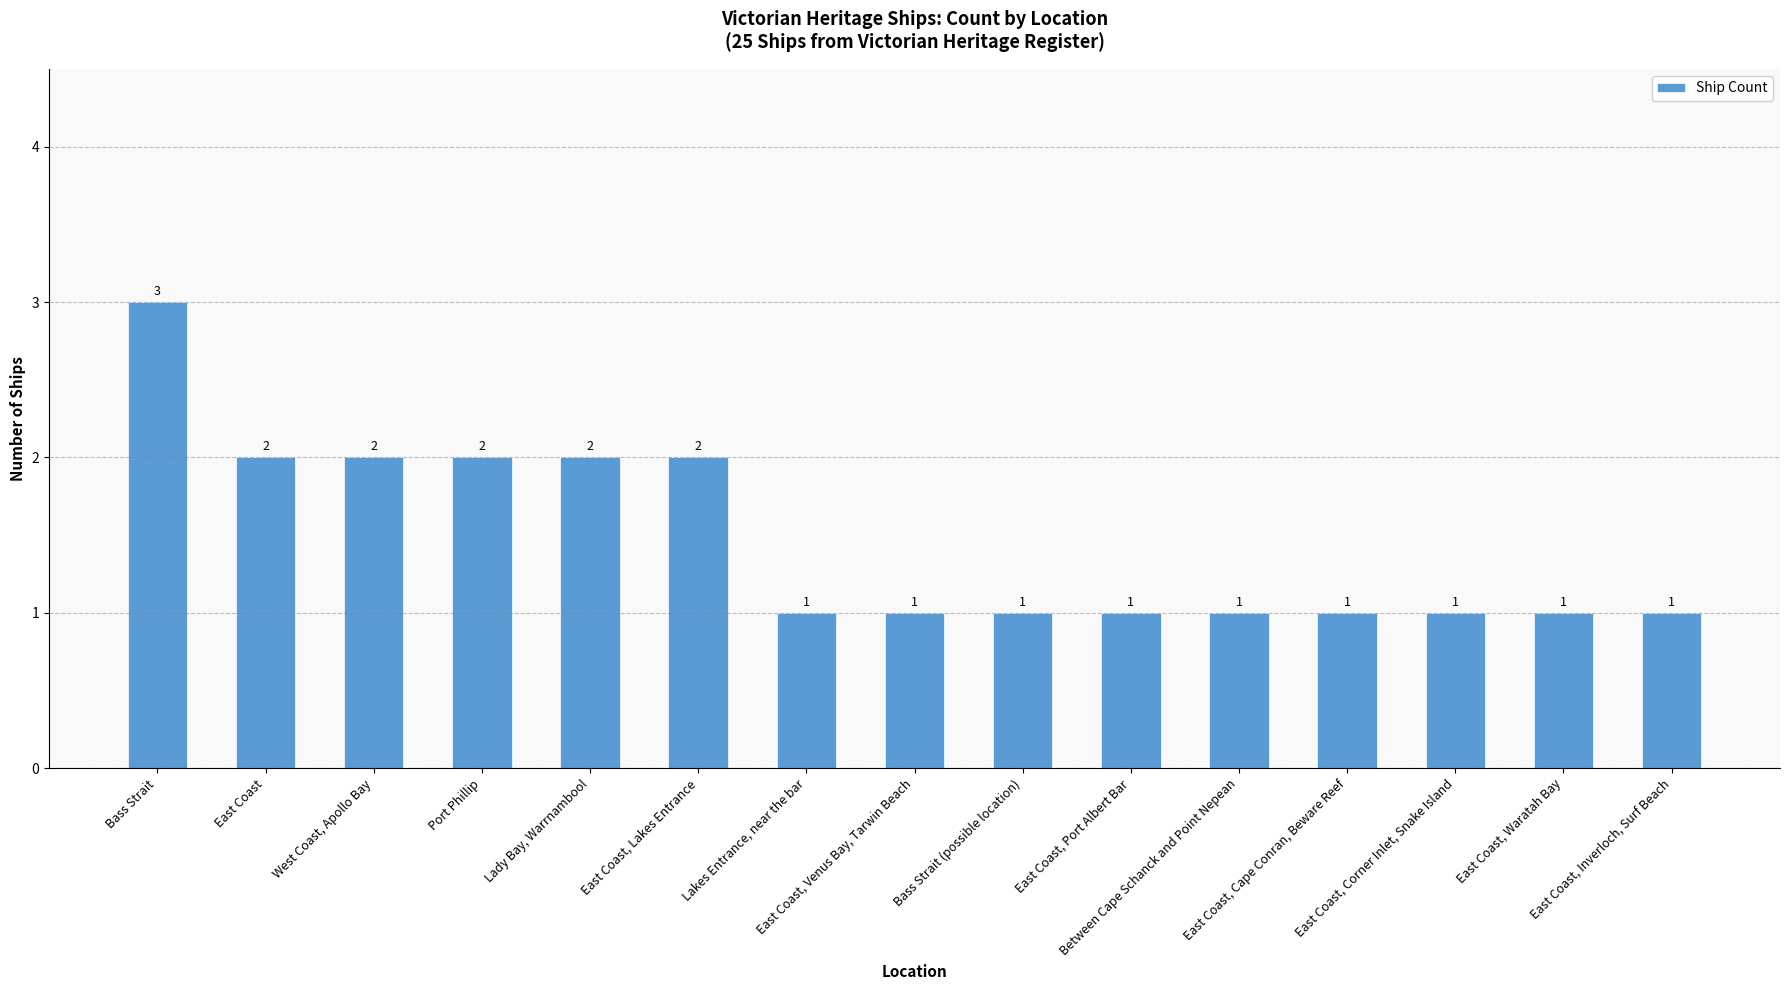

What is the average value?

1